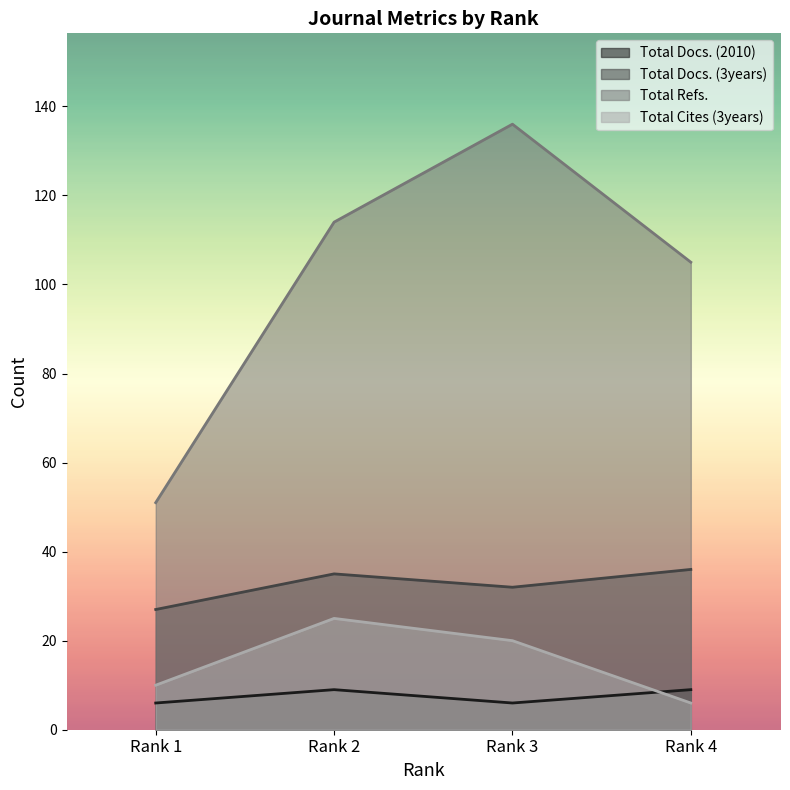

How many data points in Total Docs. (3years) are above 35?

1